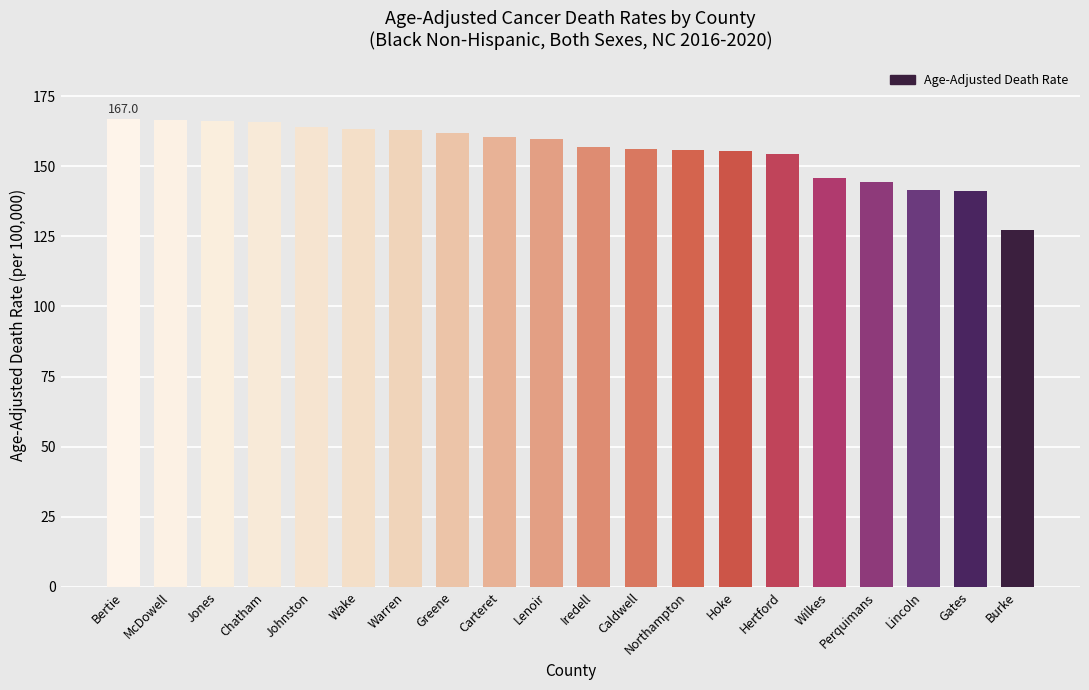

What is the sum of the values at Johnston and Hertford?

318.1